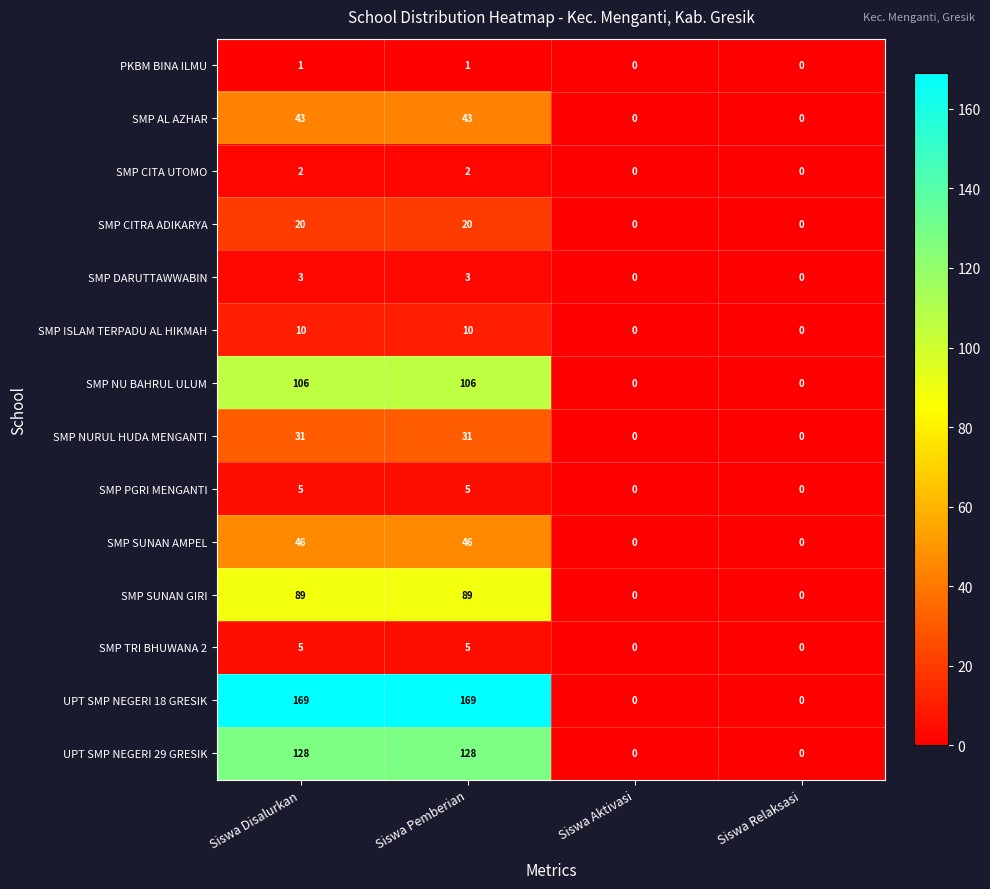

Which series has the largest total across all categories?

UPT SMP NEGERI 18 GRESIK